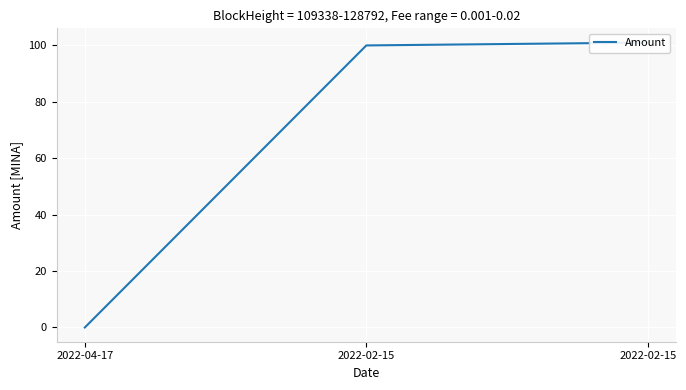

Reading right to left, transcribe all the data shown in this chart.

2022-02-15=101.0	2022-02-15=100.0	2022-04-17=0.0